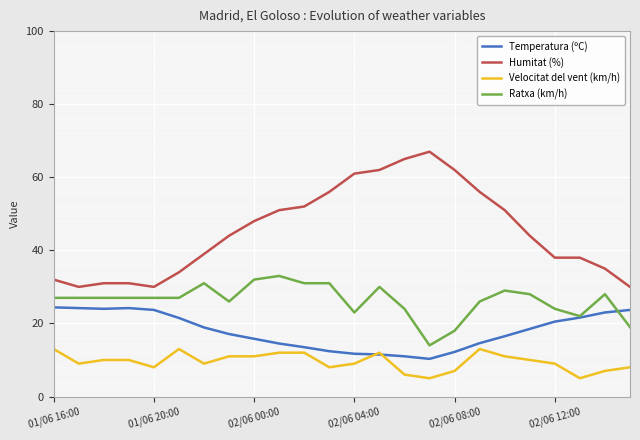

What is the greatest value displayed?

67.0